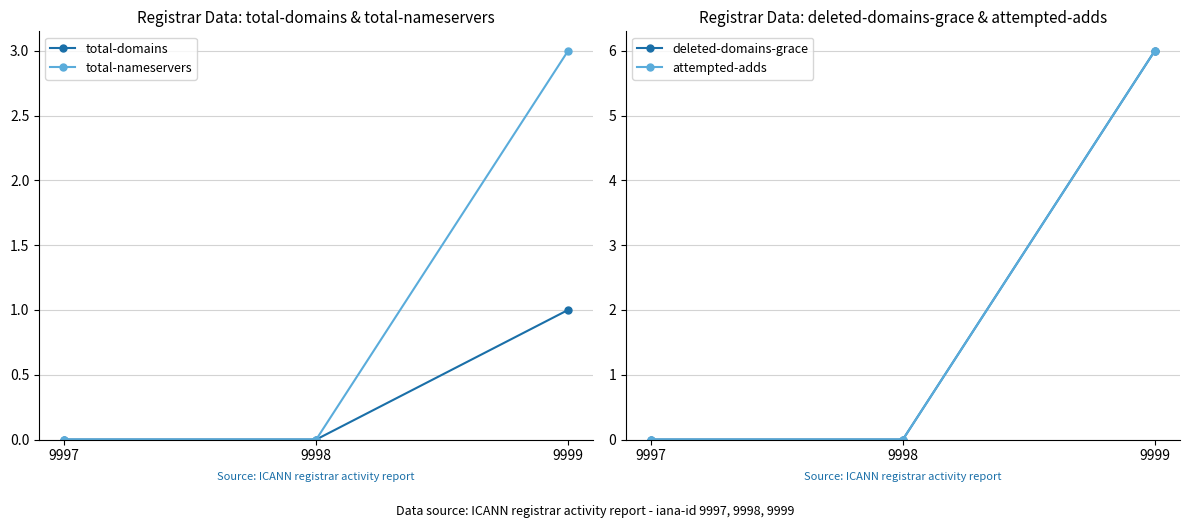

Reading right to left, what are all the values shown in this chart?

total-domains: 1	0	0
total-nameservers: 3	0	0
deleted-domains-grace: 6	0	0
attempted-adds: 6	0	0